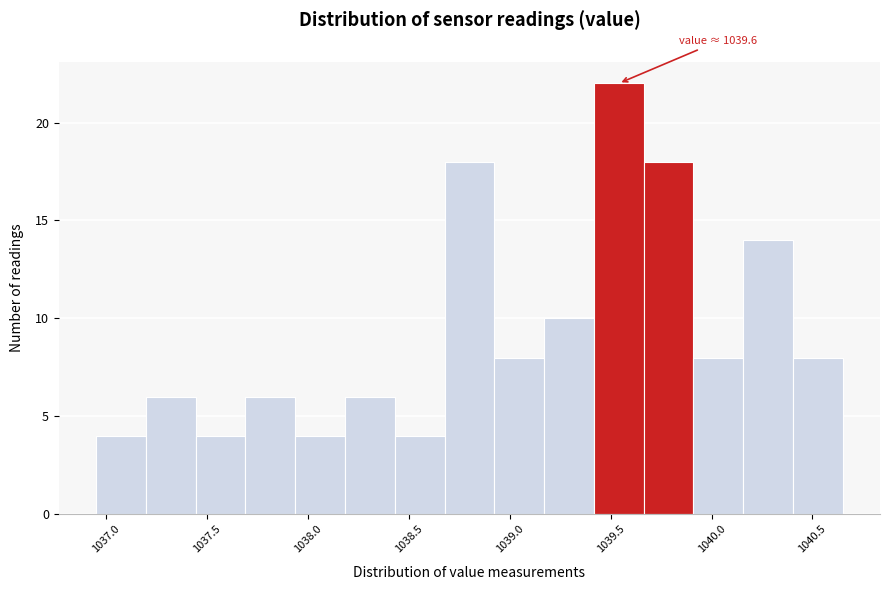

Which range on the x-axis has the tallest bar?

1039.40 to 1039.65